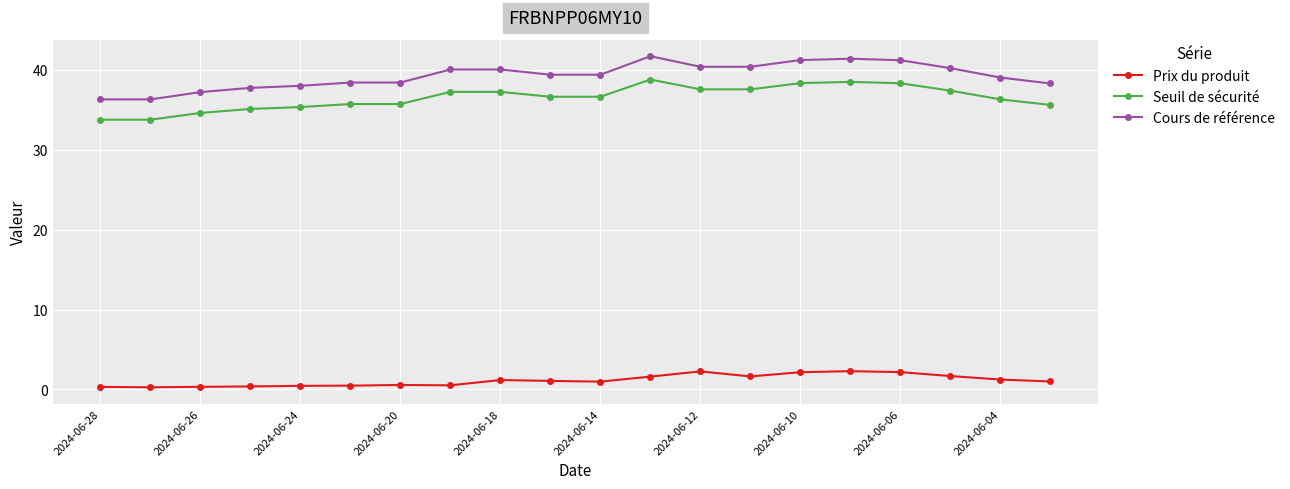

True or false: Seuil de sécurité has more than 1 interior local peaks.

True